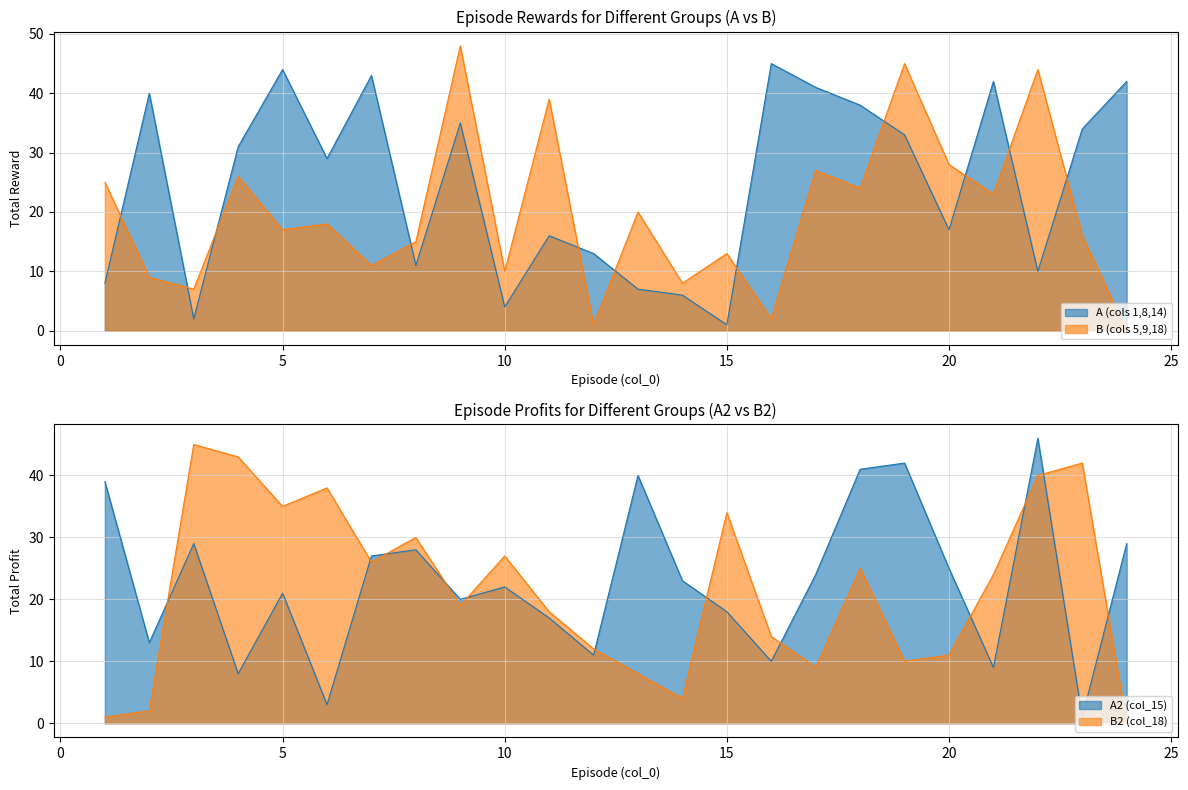

What is the difference between the B (cols 5,9,18) values at 5 and 18?

7